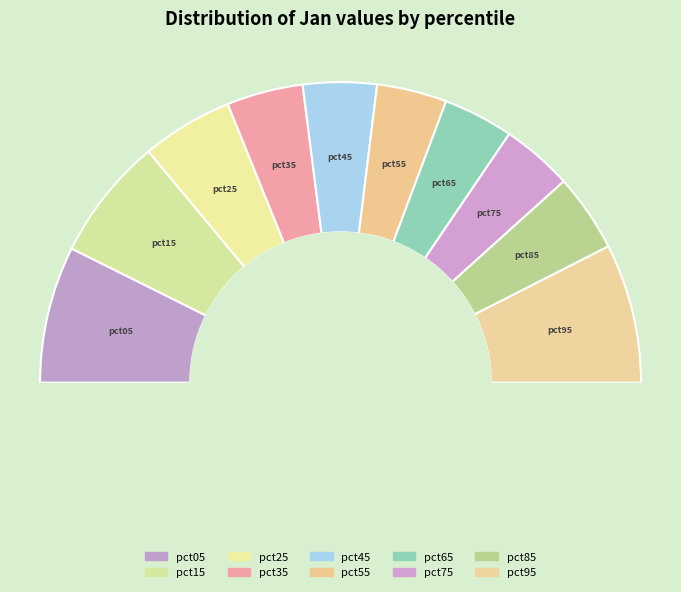

Is it true that pct85 is 16% of the pie?

False